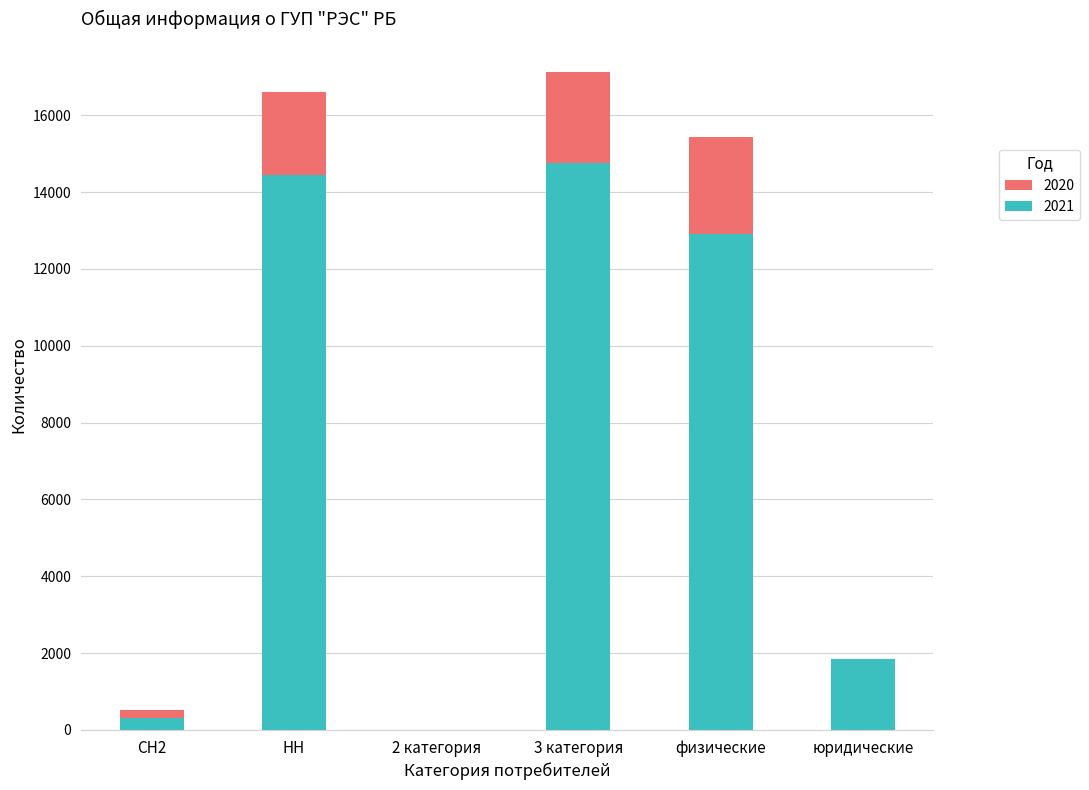

The value of 2021 at НН is 14441. True or false?

True